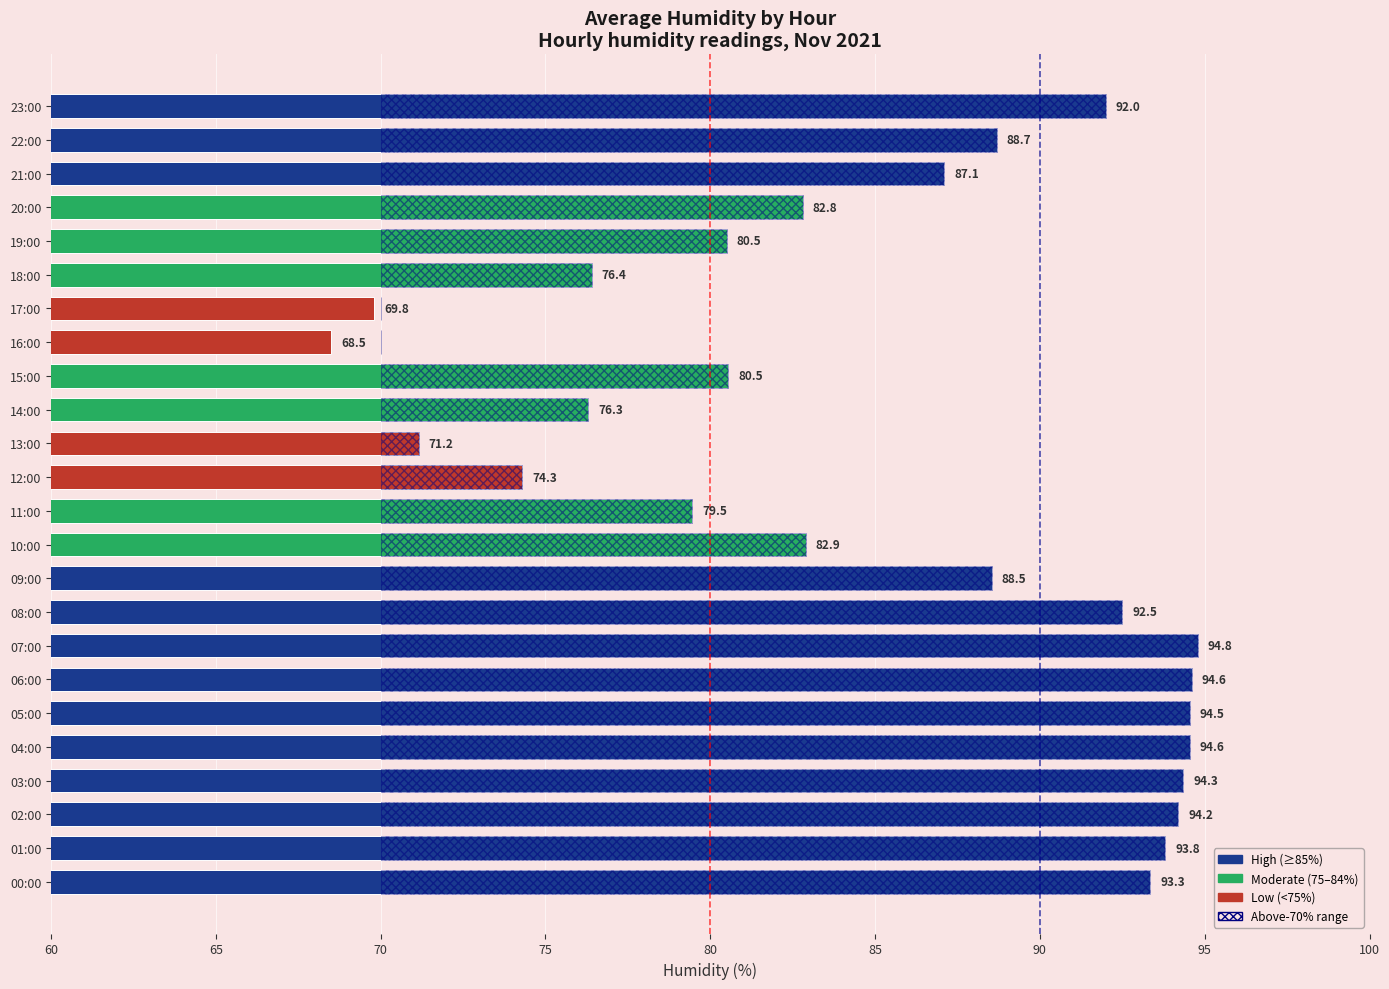

The chart shows a value of 23.5 at 16:00. True or false?

False